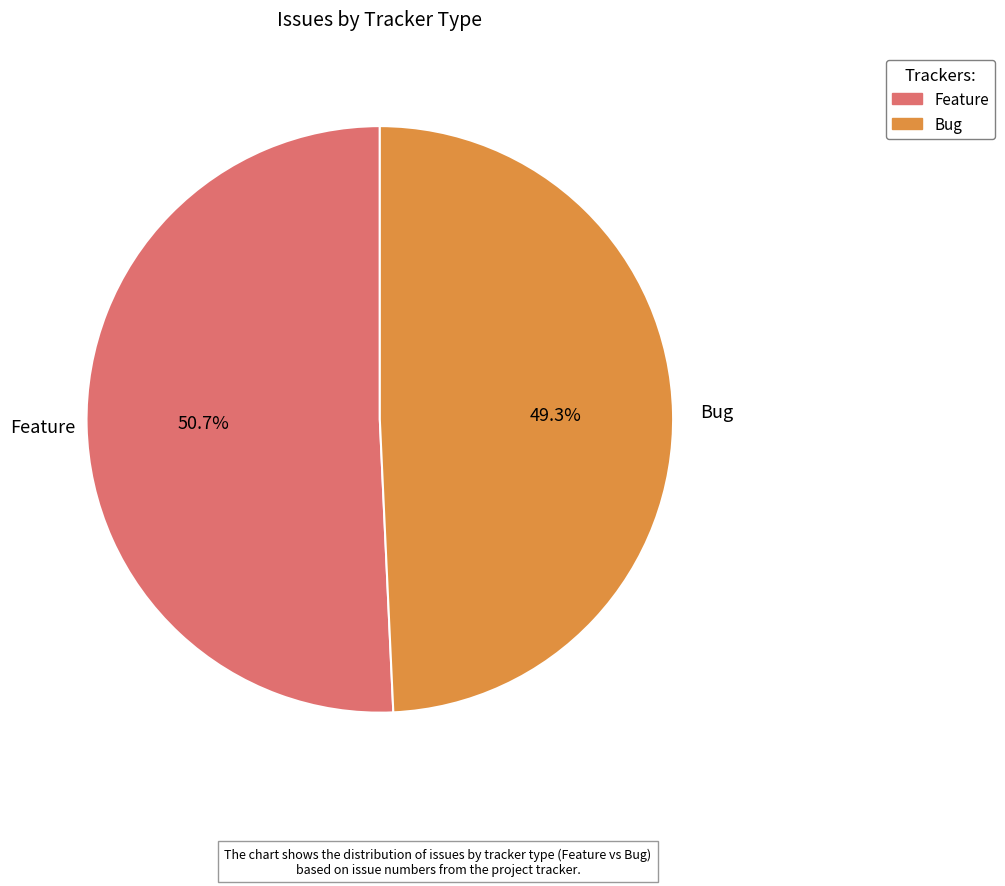

To the nearest percent, what is the combined percentage of Bug and Feature?

100%